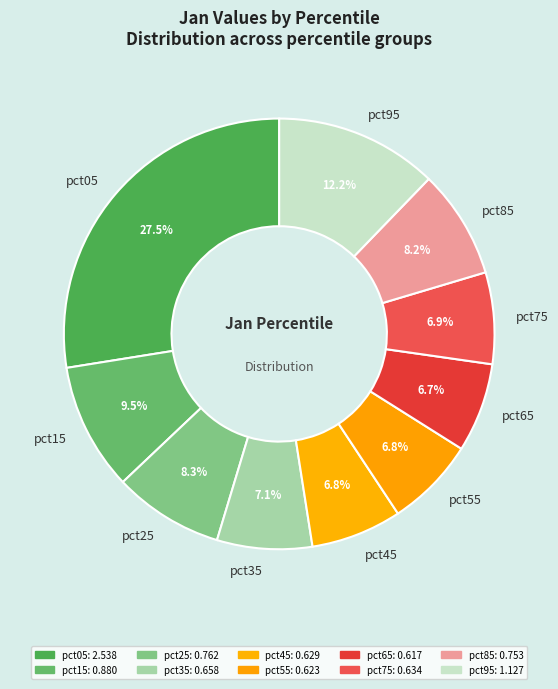

Is the sum of pct75 and pct65 greater than half?

No